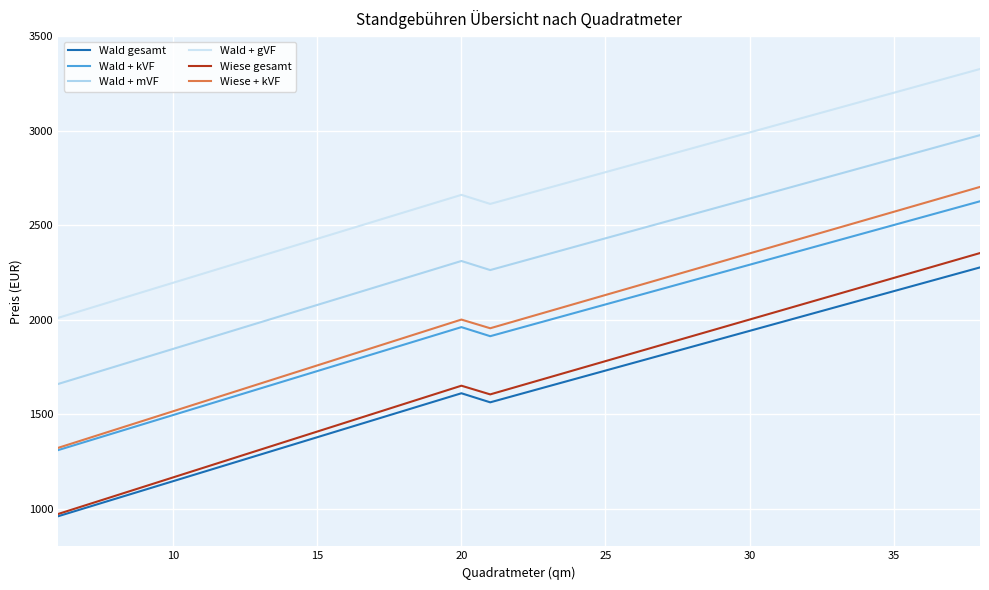

At which category does Wiese gesamt reach its first local peak?

20